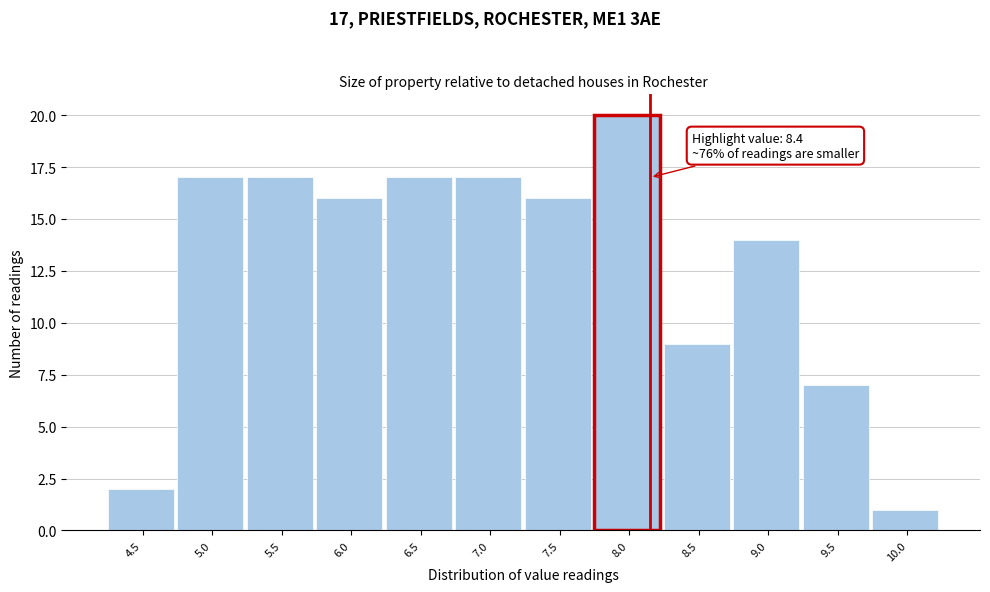

Reading left to right, transcribe all the data shown in this chart.

2	17	17	16	17	17	16	20	9	14	7	1